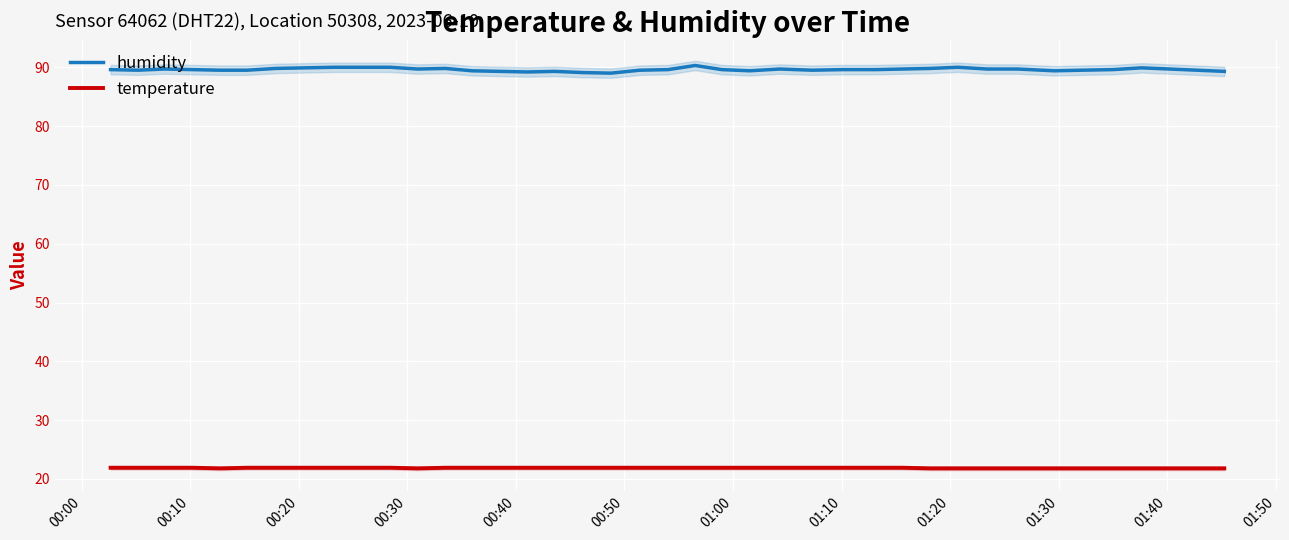

What is the maximum value for humidity?

90.3